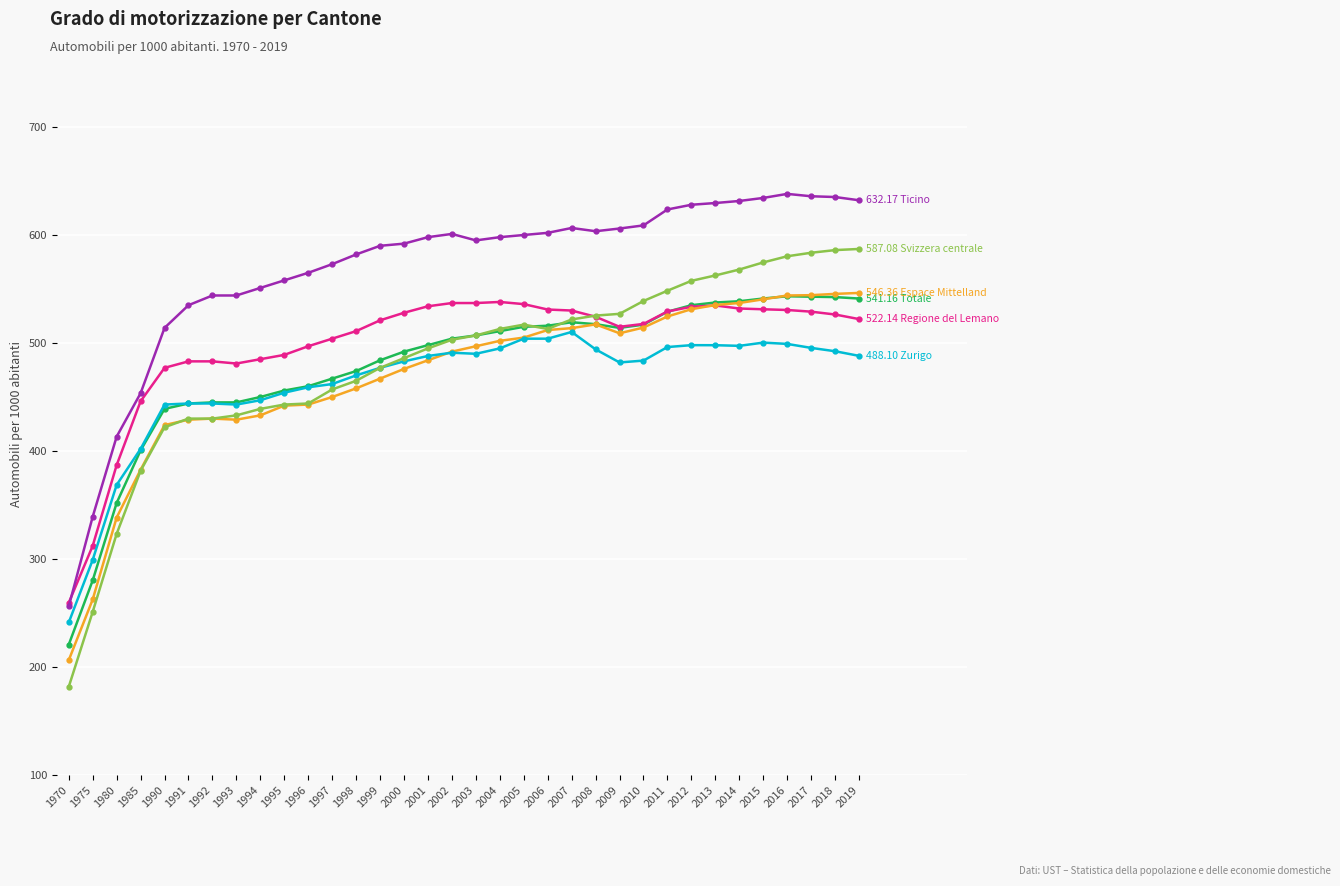

What is the total value across all series at 1998?

2960.0